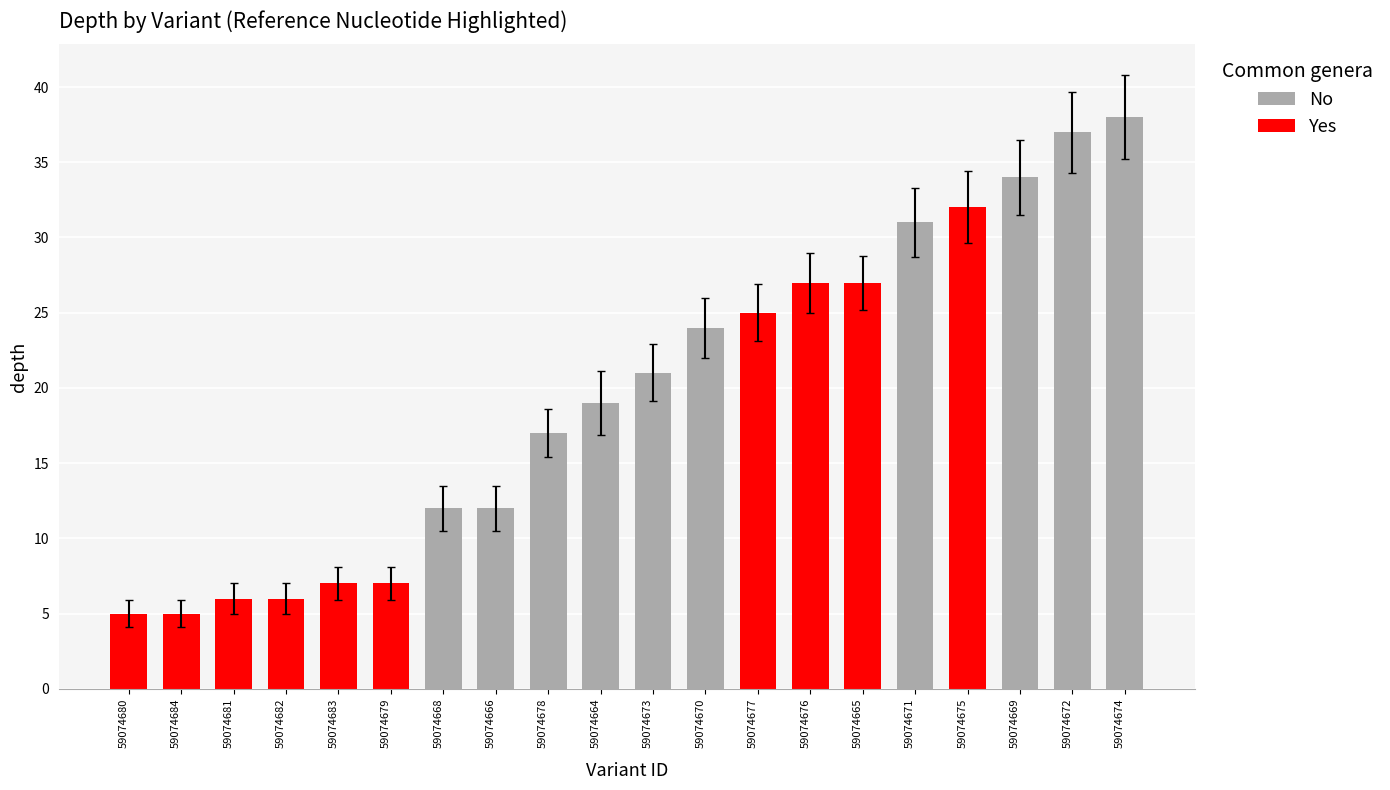

Rank the categories by value from highest to lowest.

59074674, 59074672, 59074669, 59074675, 59074671, 59074665, 59074676, 59074677, 59074670, 59074673, 59074664, 59074678, 59074666, 59074668, 59074679, 59074683, 59074681, 59074682, 59074680, 59074684